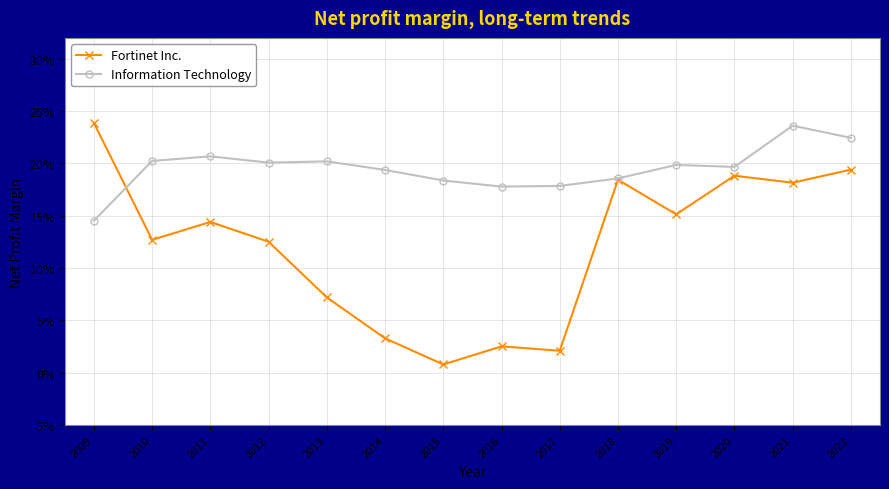

The value of Fortinet Inc. at 2015 is 0.0. True or false?

True